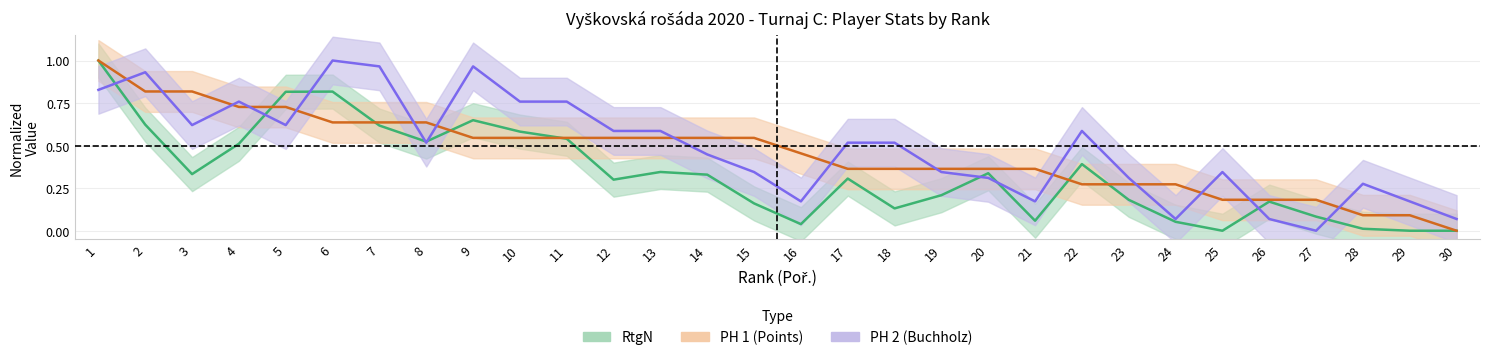

How many interior local peaks does the RtgN series have?

7